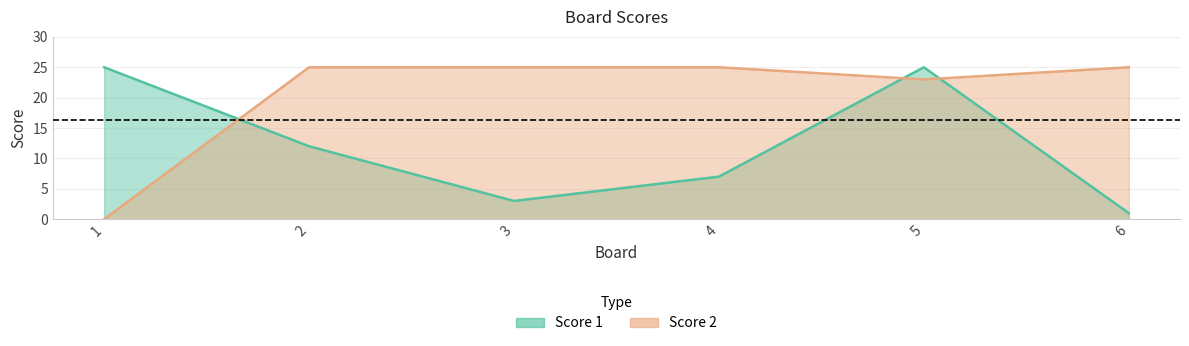

Is it true that Score 2 equals 25 at 3?

True